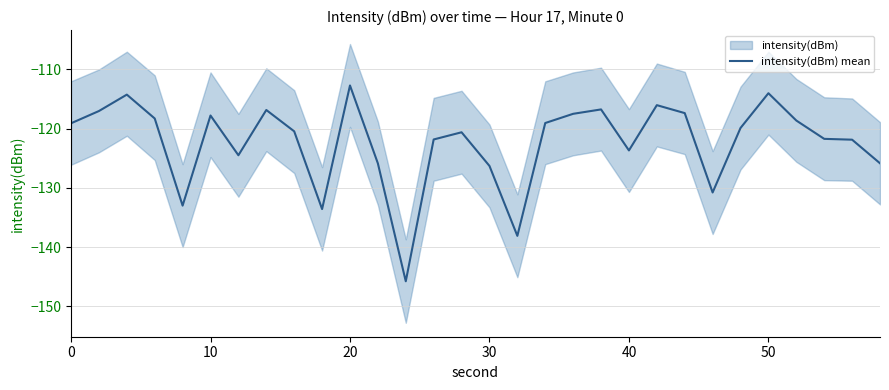

At which label does intensity(dBm) mean reach its peak?

20